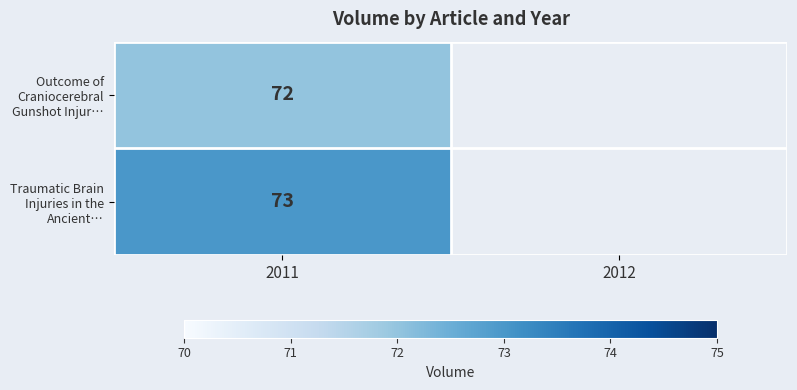

The Traumatic Brain Injuries in the Ancient… series shows 45 at 2011. True or false?

False